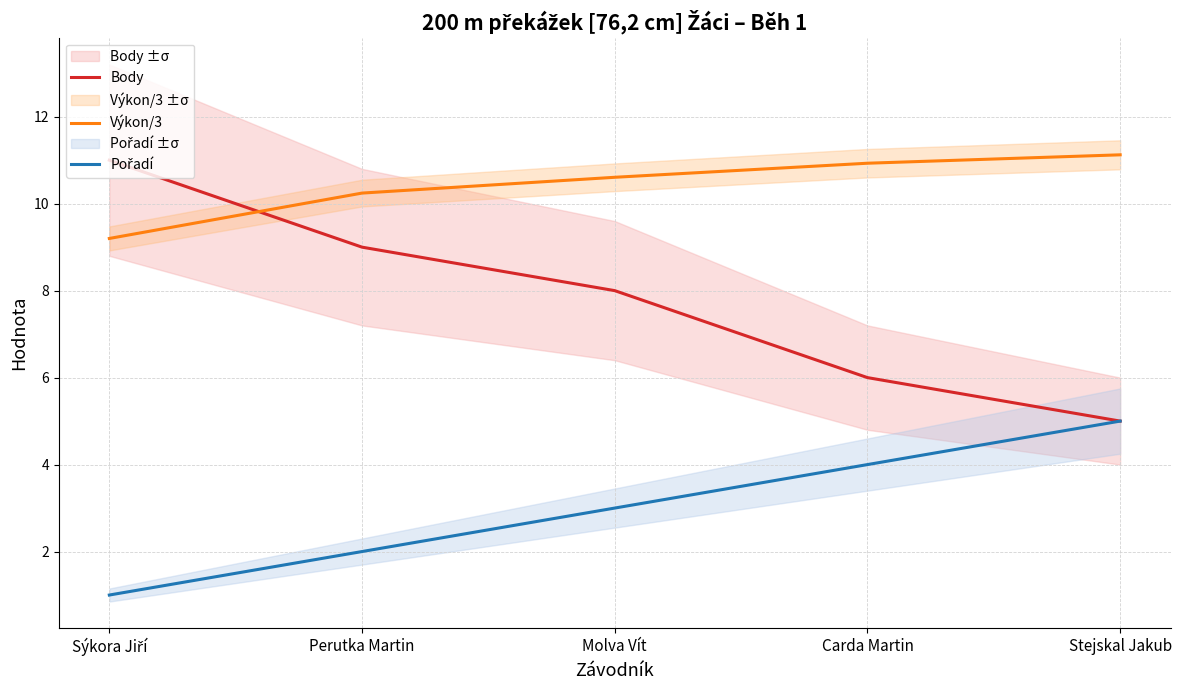

Which has a higher value, Stejskal Jakub or Carda Martin?

Carda Martin